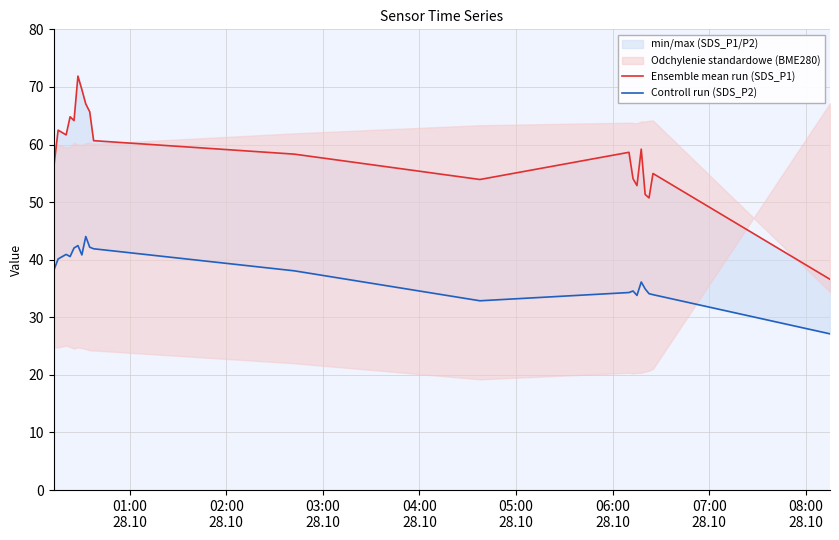

What is the label of the 20th point from the right?

01:00
28.10